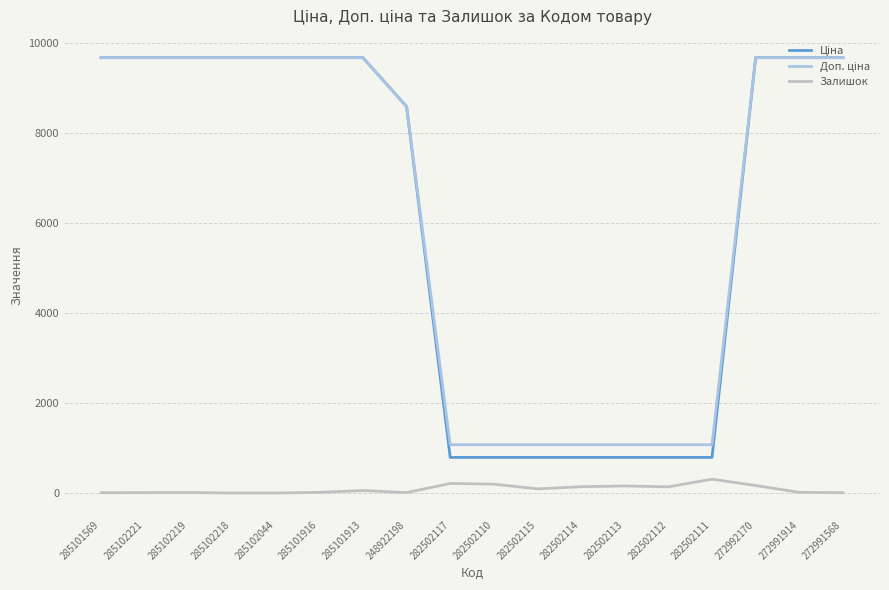

The Залишок series shows 14.0 at 285102219. True or false?

True